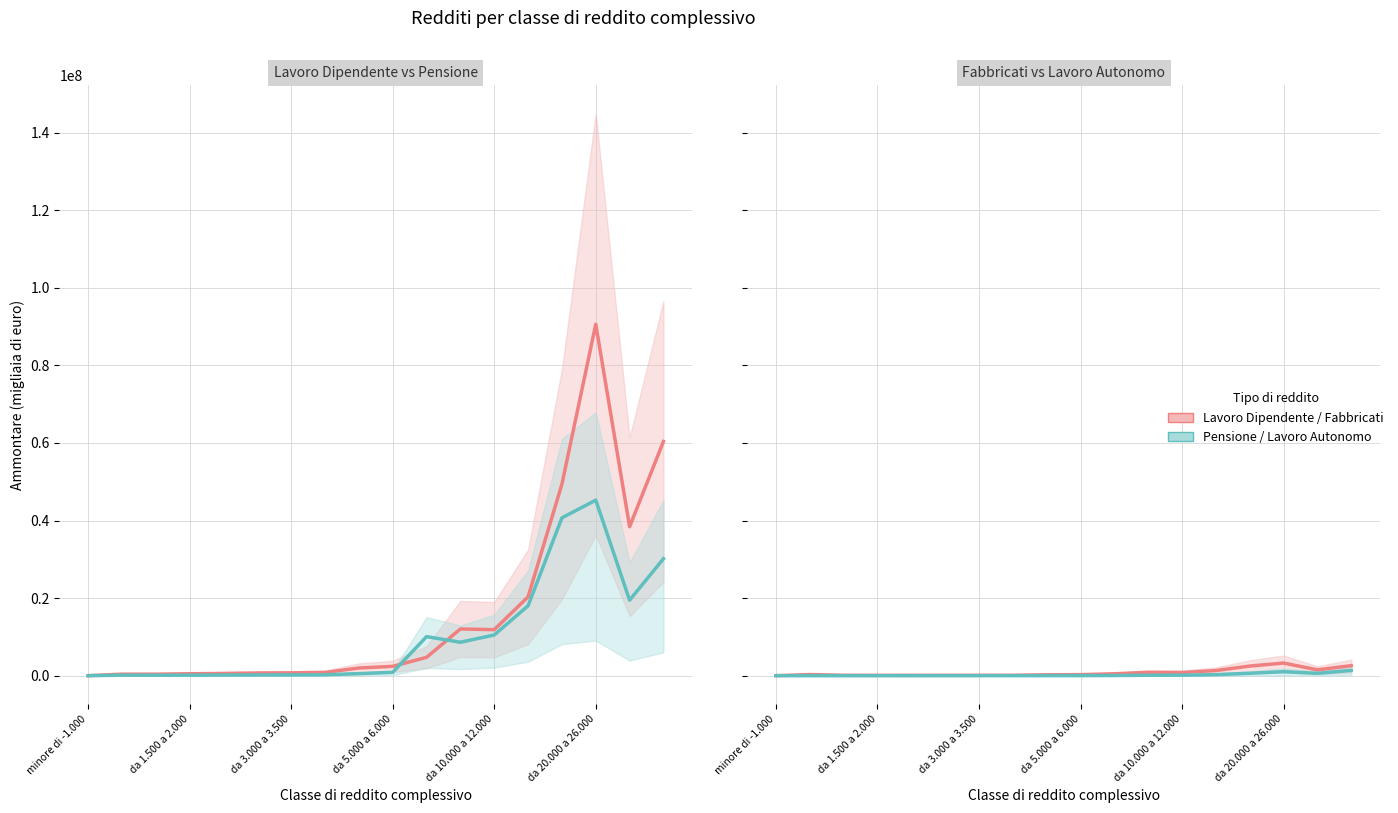

Where is Reddito da lavoro dipendente (Ammontare) nearest to the value 45303008?

14